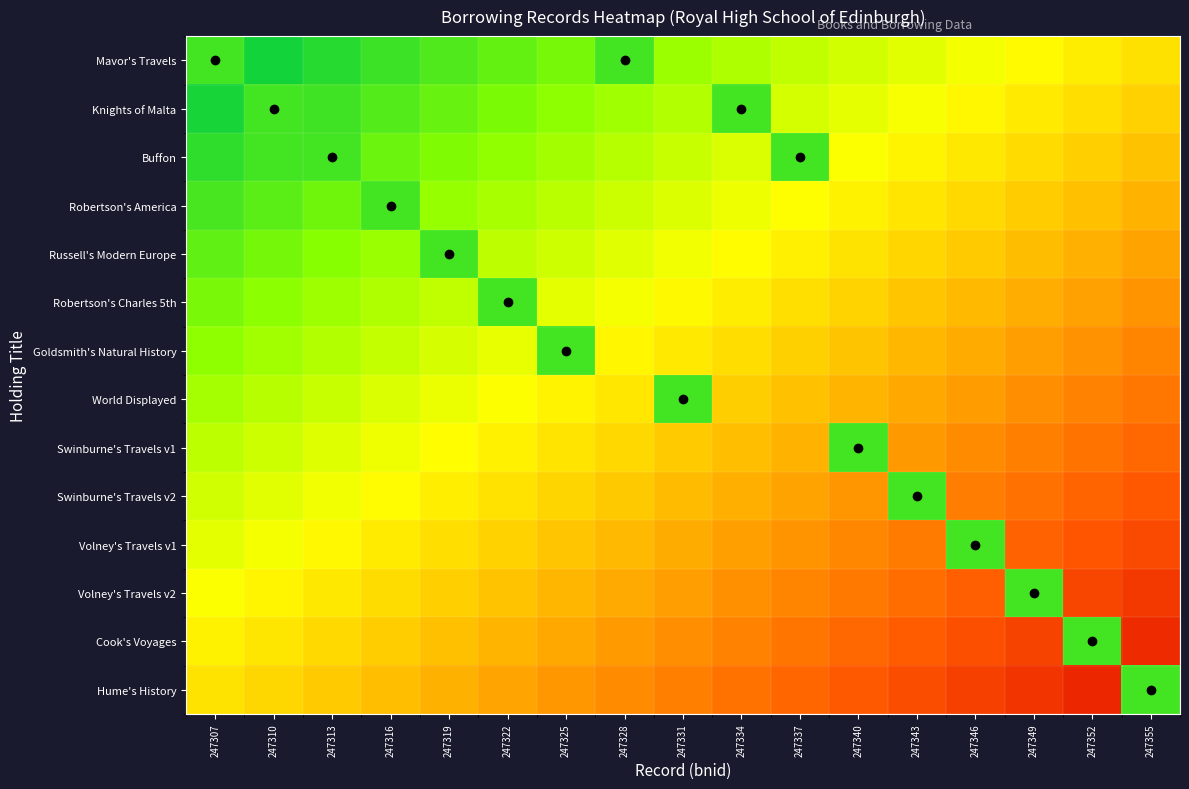

How many categories are shown in the chart?

17